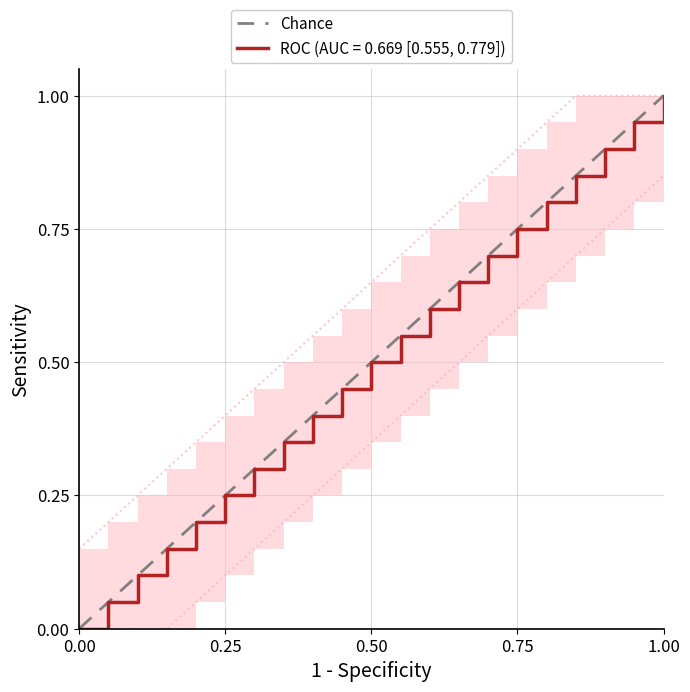

Does the chart display data point markers on the line(s)?

No